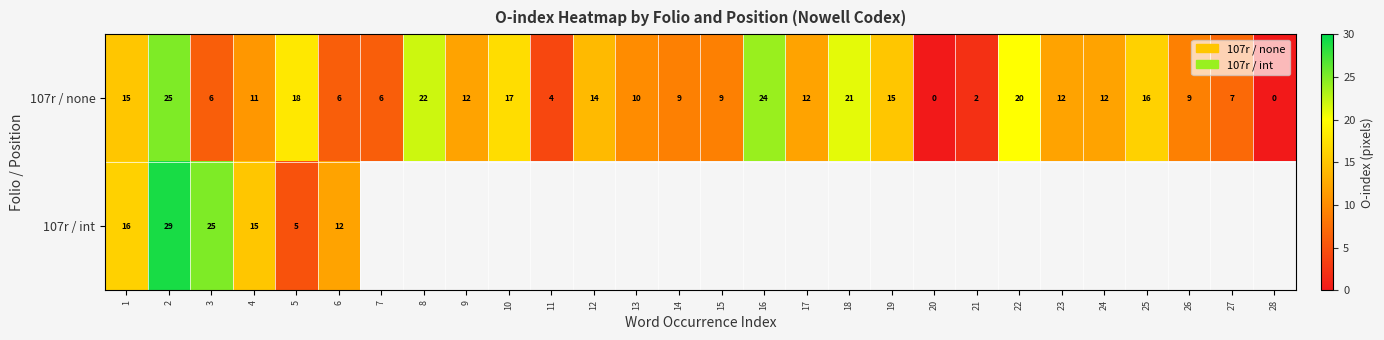

How many data points does each series have?

28